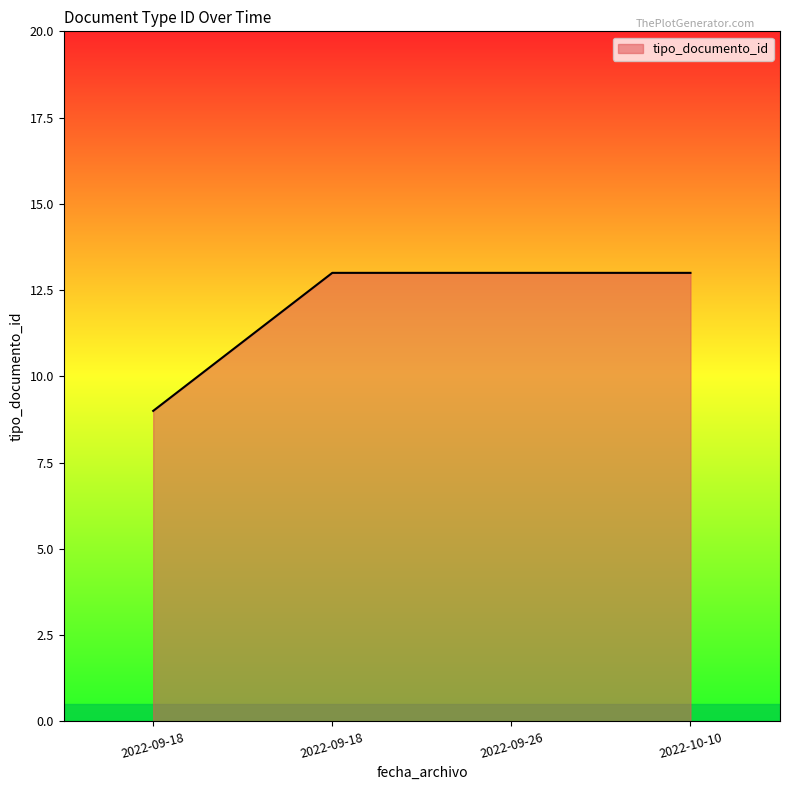

What is the label of the 3rd point from the left?

2022-09-26